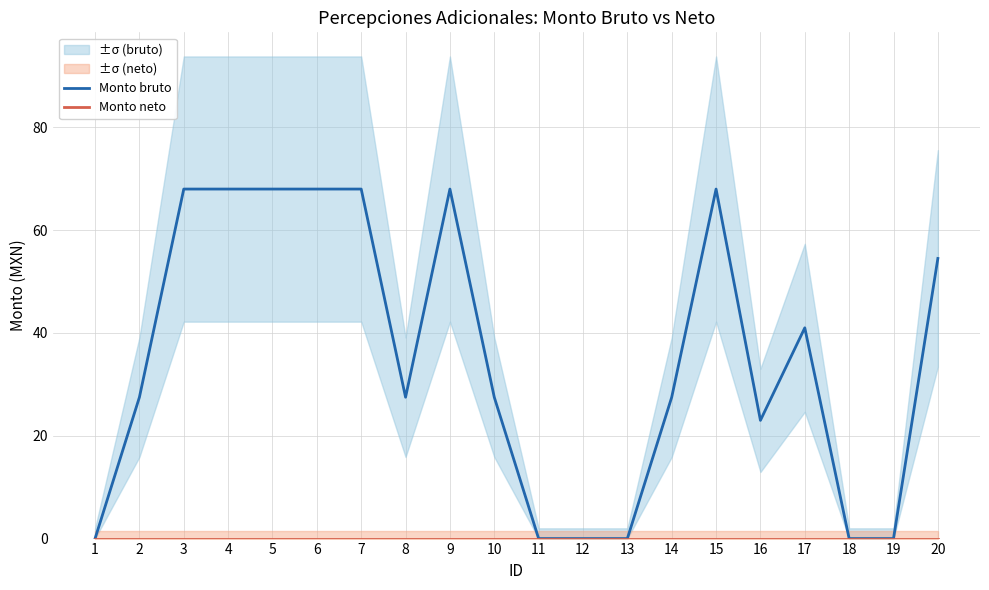

How many Monto bruto values are between 0 and 68?

20